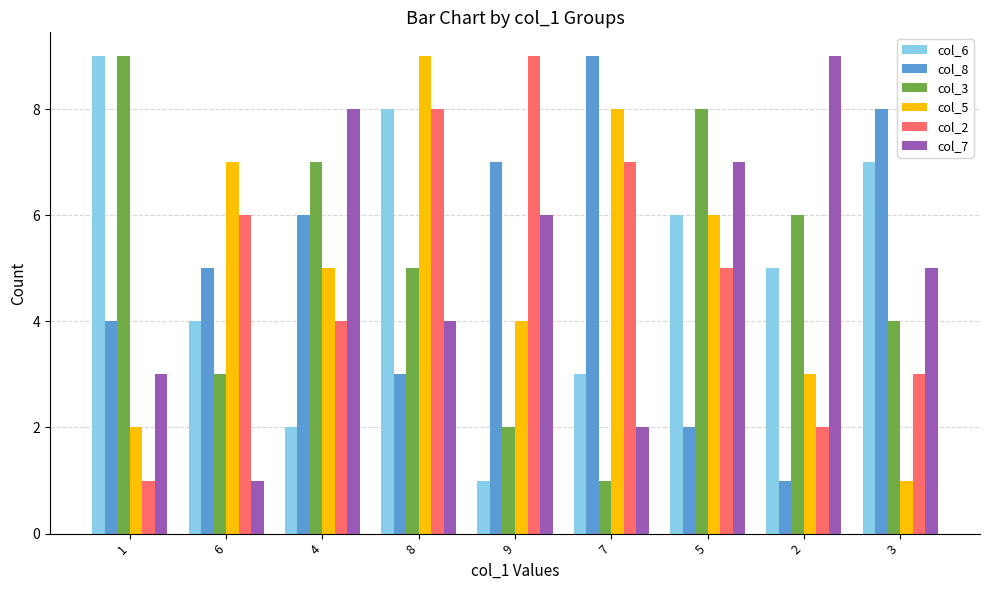

Between 1 and 2, which series saw the biggest shift?

col_7